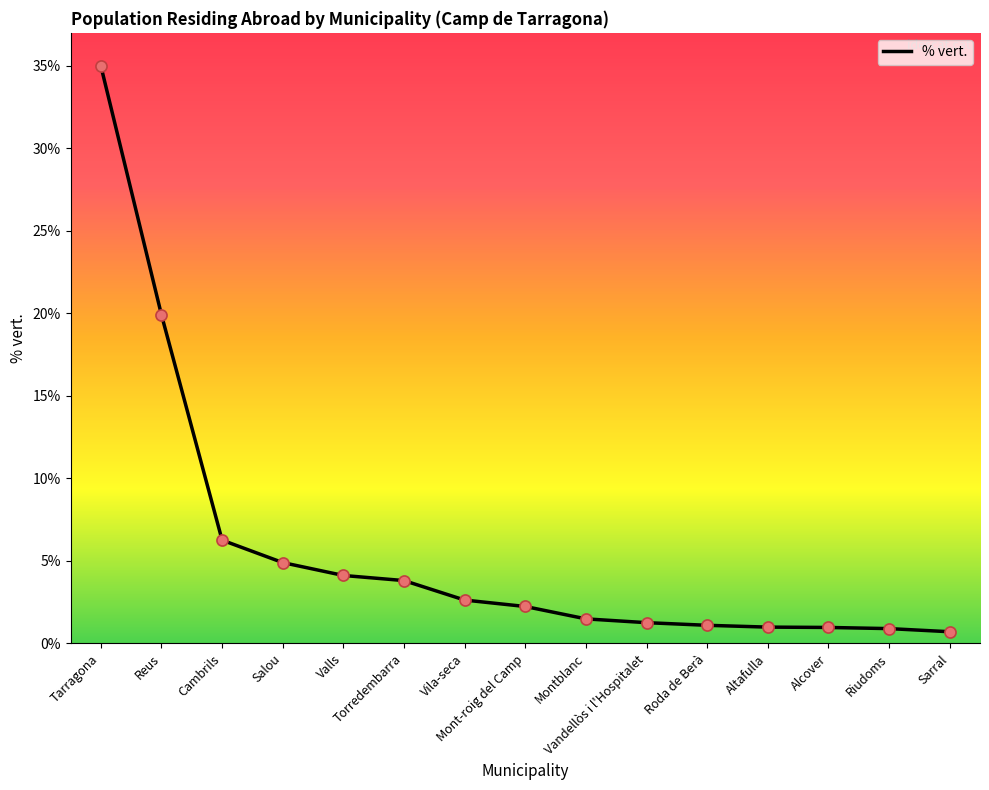

What is the ratio of the value at Mont-roig del Camp to the value at Vandellòs i l'Hospitalet?

1.8